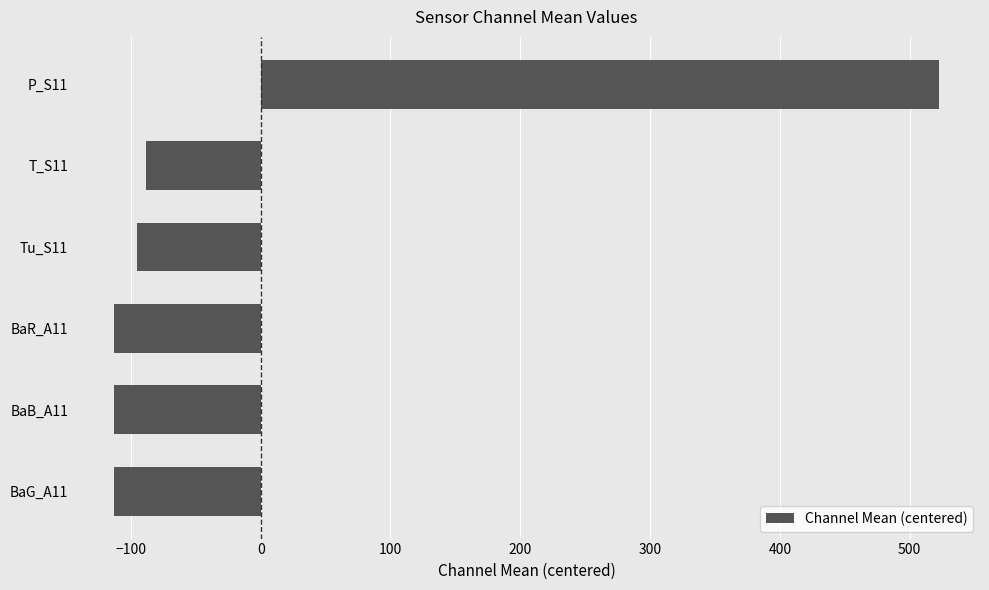

The value at P_S11 is 522.4. True or false?

True